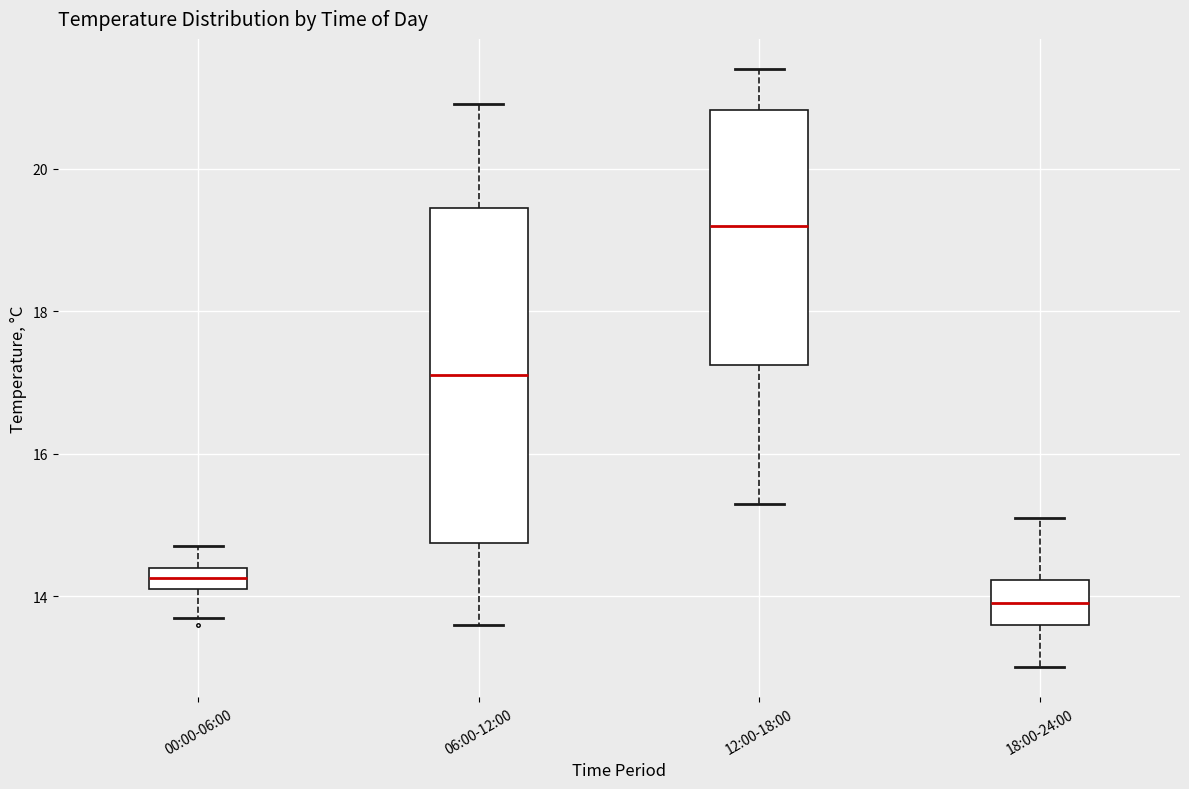

Reading left to right, read every box against the y-axis: the position of its median line, the range the box covers, and the ends of its whiskers. The values are not printed on the chart, so give them approximately, as read against the axis.

00:00-06:00: median 14.2 (inside the box), box 14.2 to 14.4, whiskers 13.8 to 14.8
06:00-12:00: median 17.2, box 14.8 to 19.4, whiskers 13.6 to 21.0
12:00-18:00: median 19.2, box 17.2 to 20.8, whiskers 15.4 to 21.4
18:00-24:00: median 14.0, box 13.6 to 14.2, whiskers 13.0 to 15.2